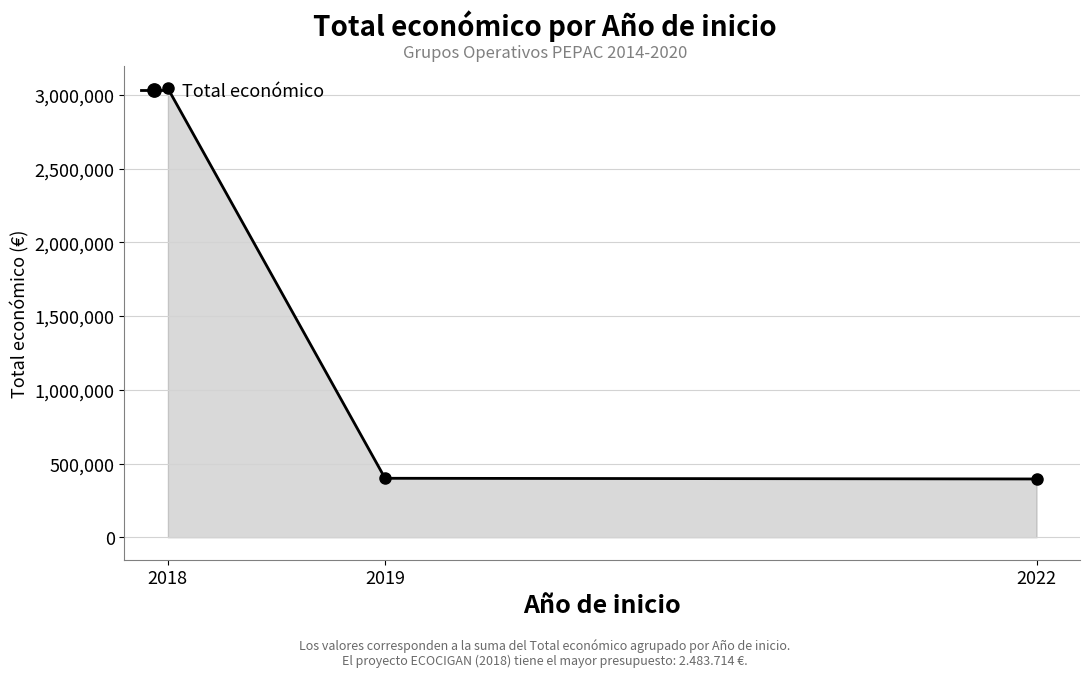

True or false: the data shows 551261 at 2019.

False